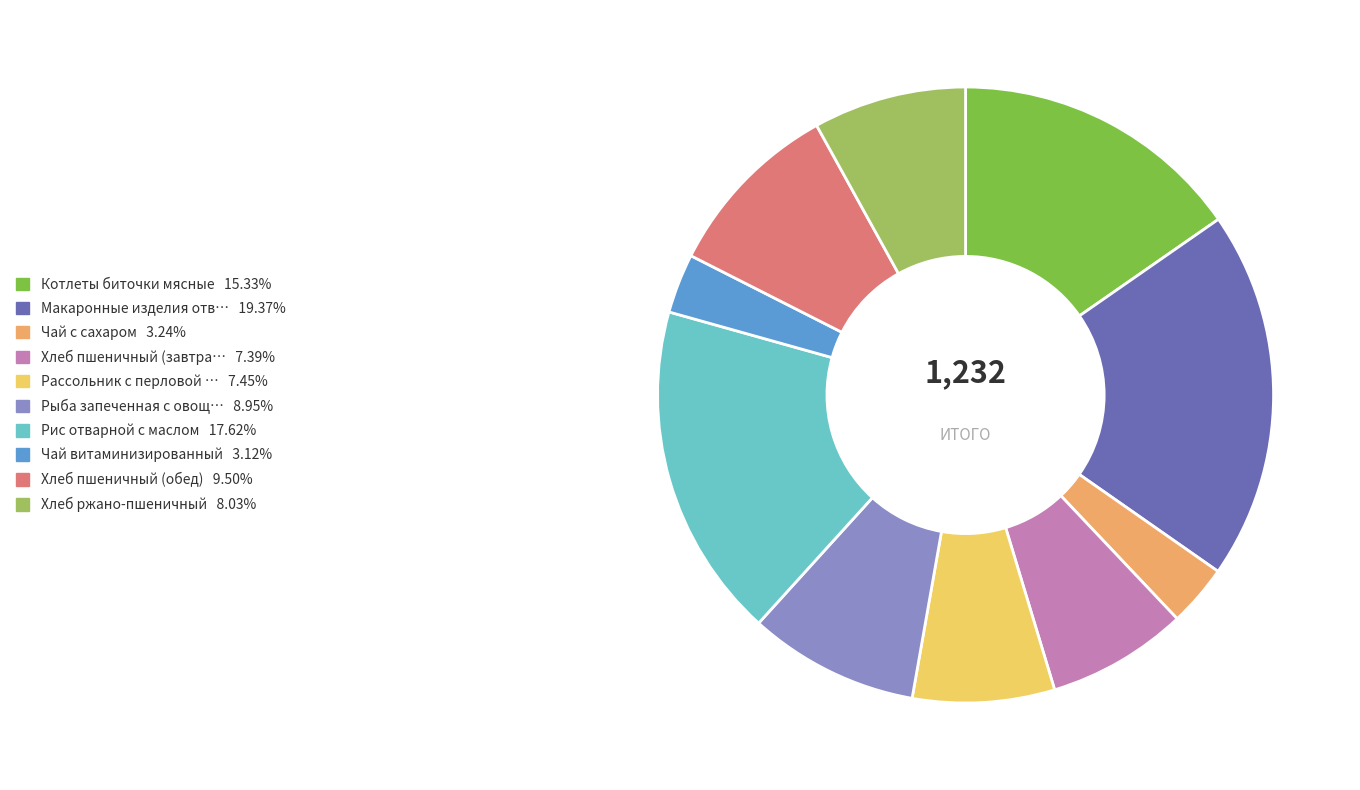

Is there any slice that represents more than half of the pie?

No